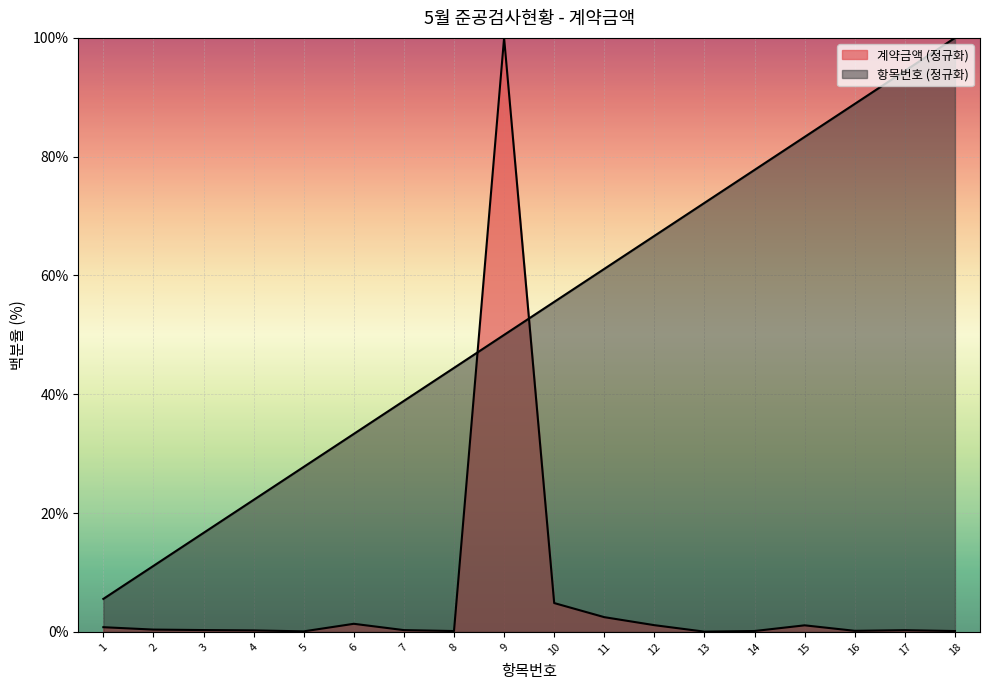

What is the value of the 계약금액 point at the 15th from the left?

1.1